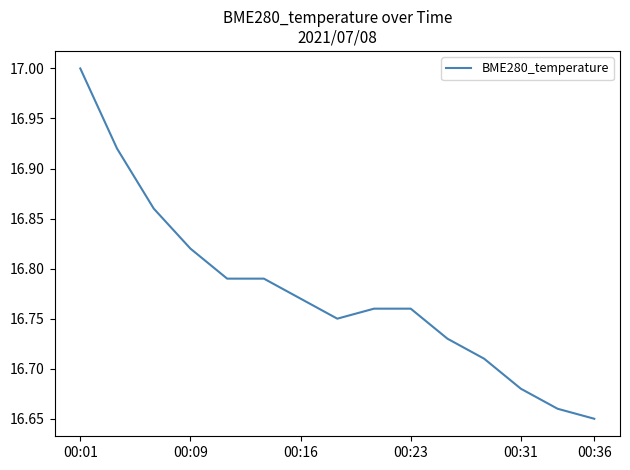

Count the number of data series in this chart.

1